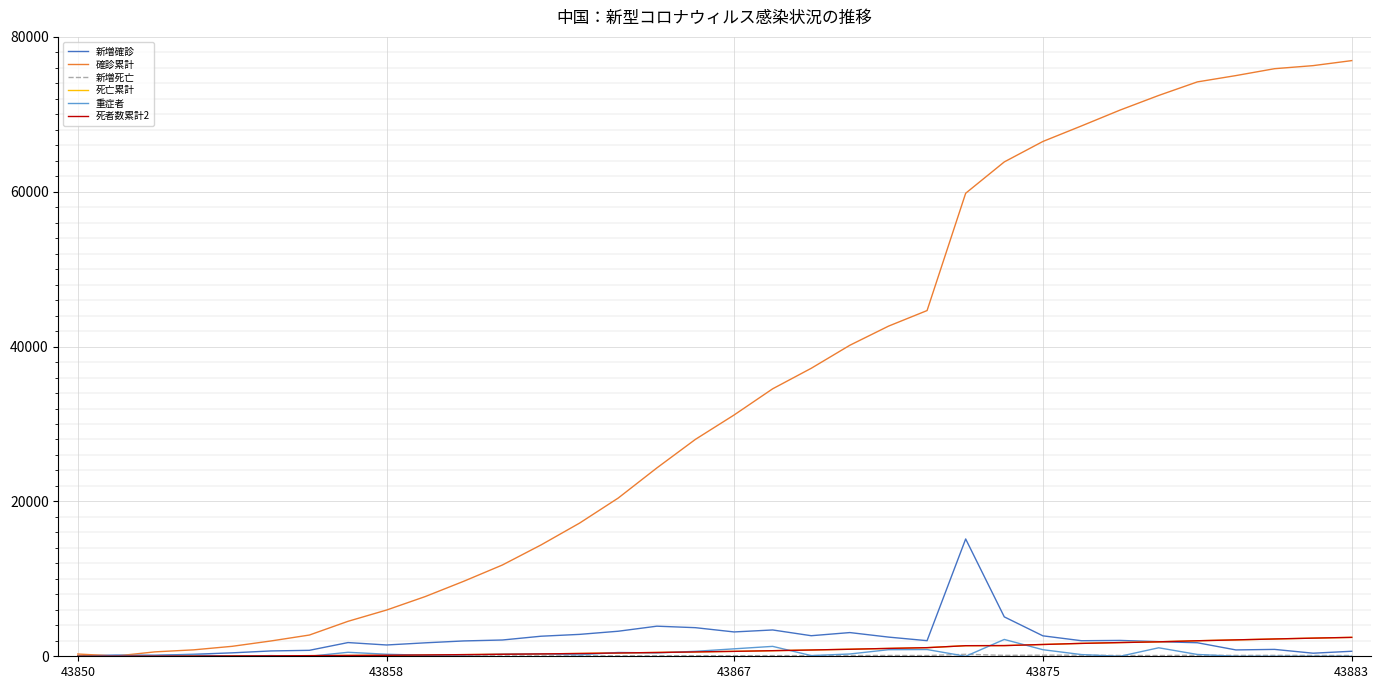

Is this an area chart (filled region under the line)?

No